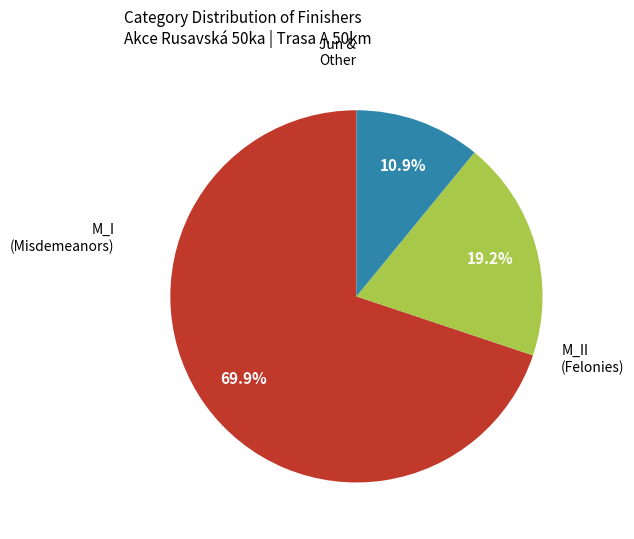

Does any single category account for the majority?

Yes